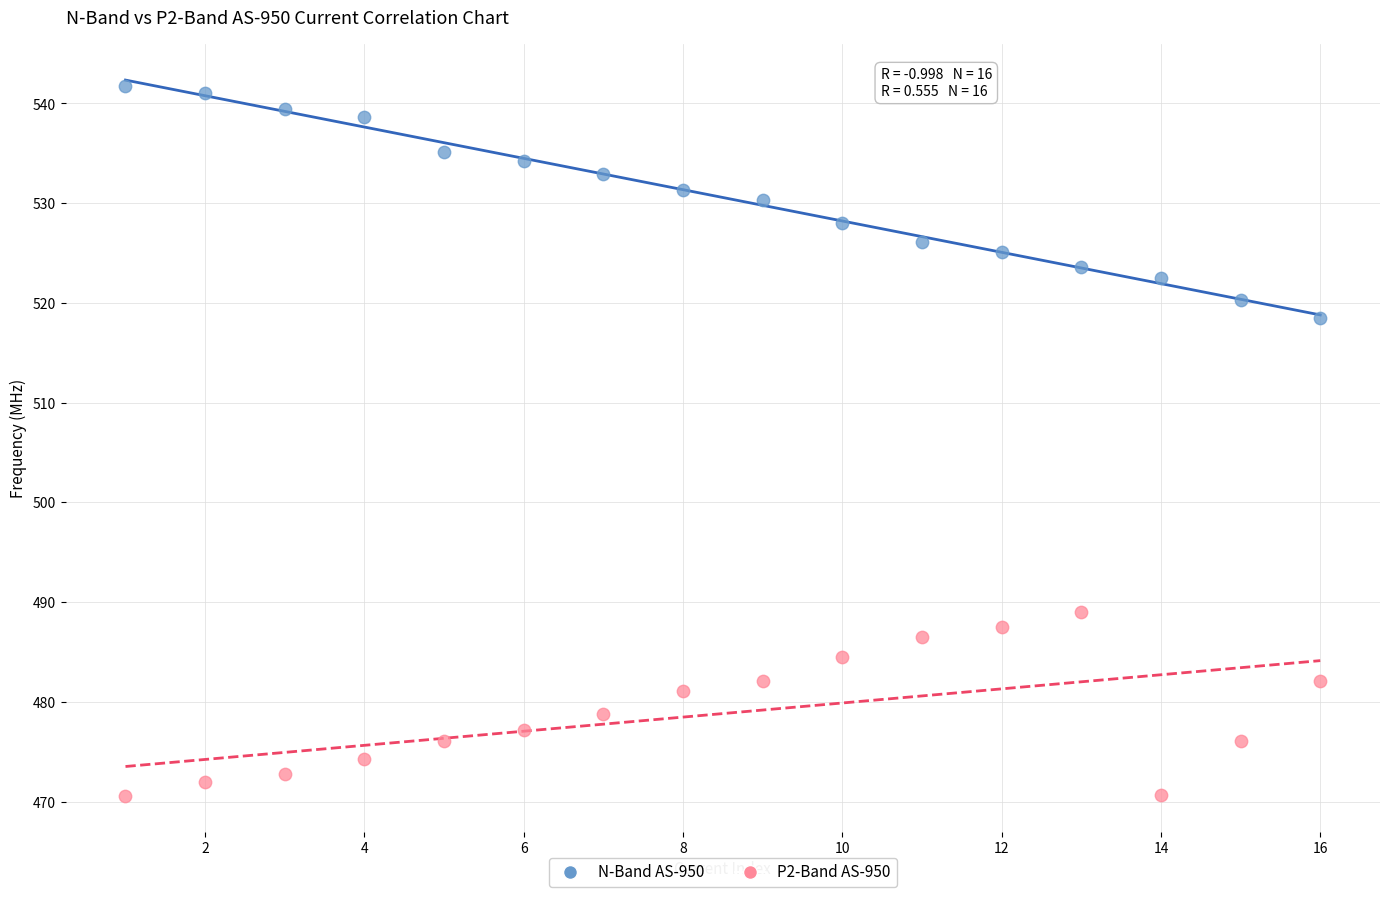

Which series contains the highest Y value?

N-Band AS-950